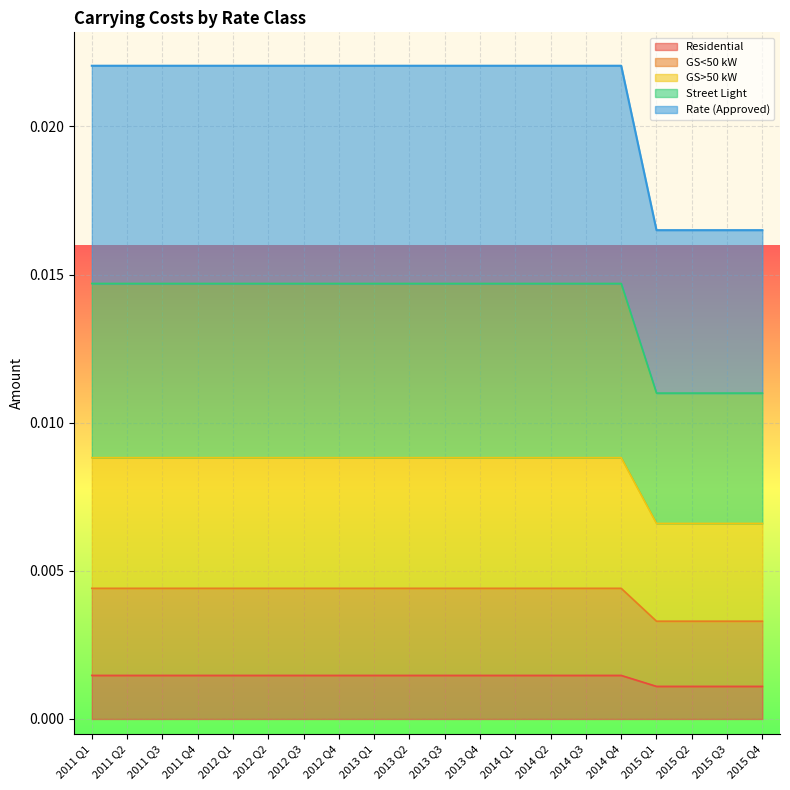

Between 2013 Q2 and 2013 Q4, which is larger?

2013 Q2